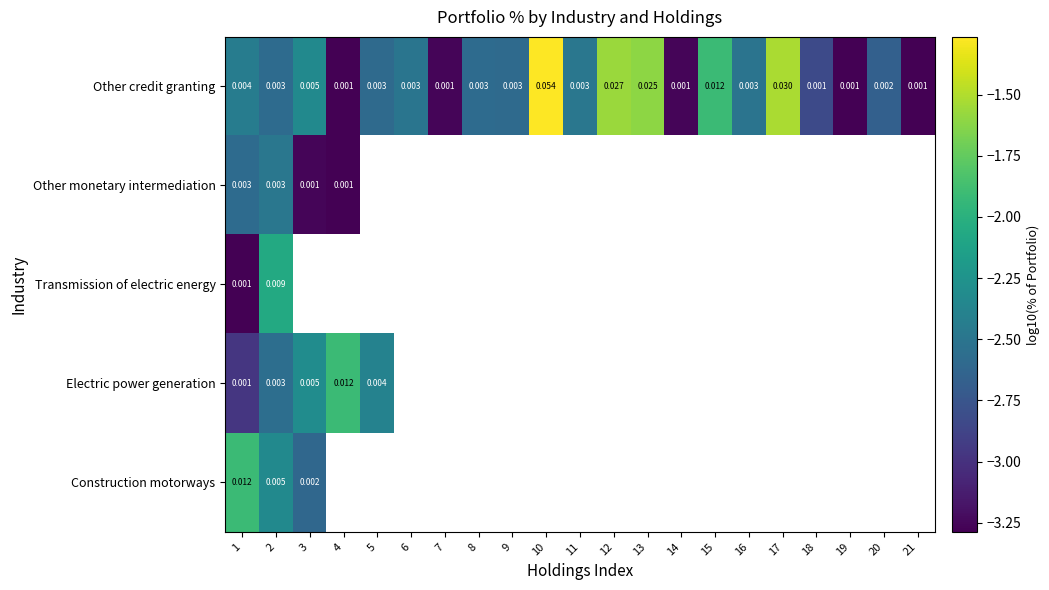

Which label corresponds to the largest value in the chart?

10